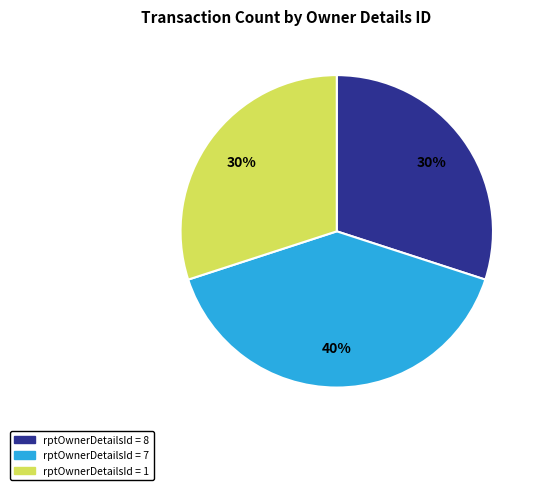

How many segments does this pie chart have?

3